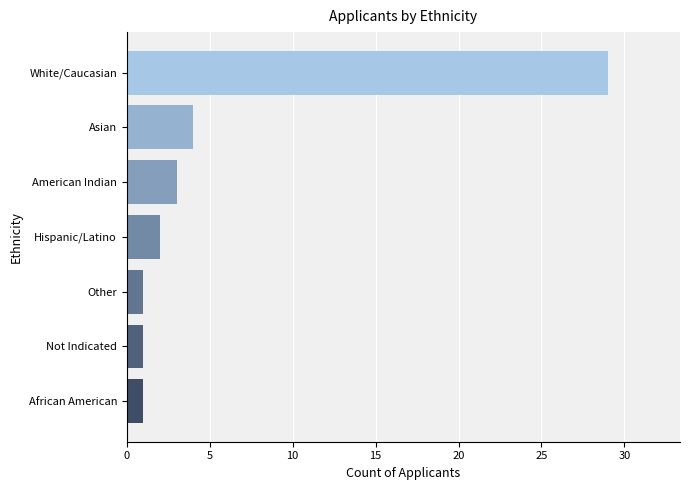

What is the change in value from Other to American Indian?

+2